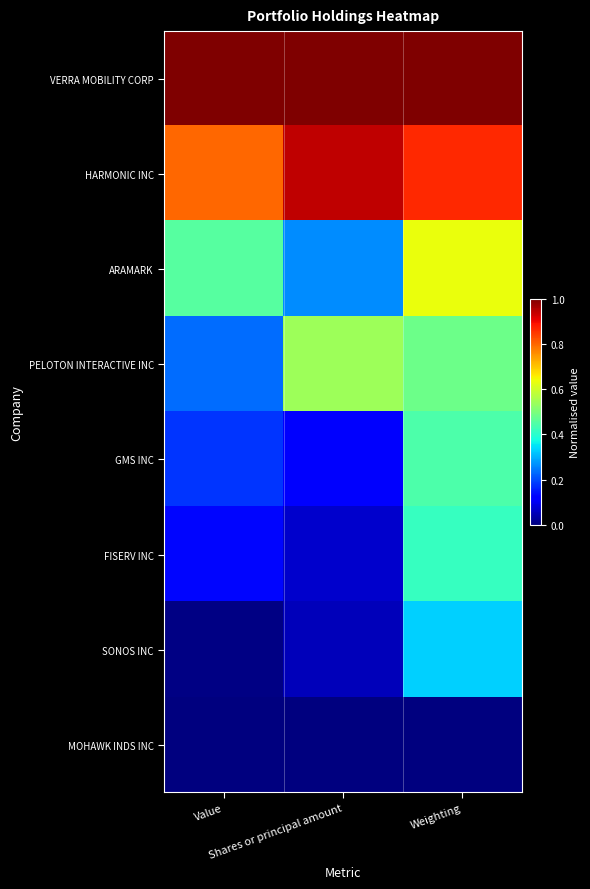

What is the total value across all series at Value?

2.8